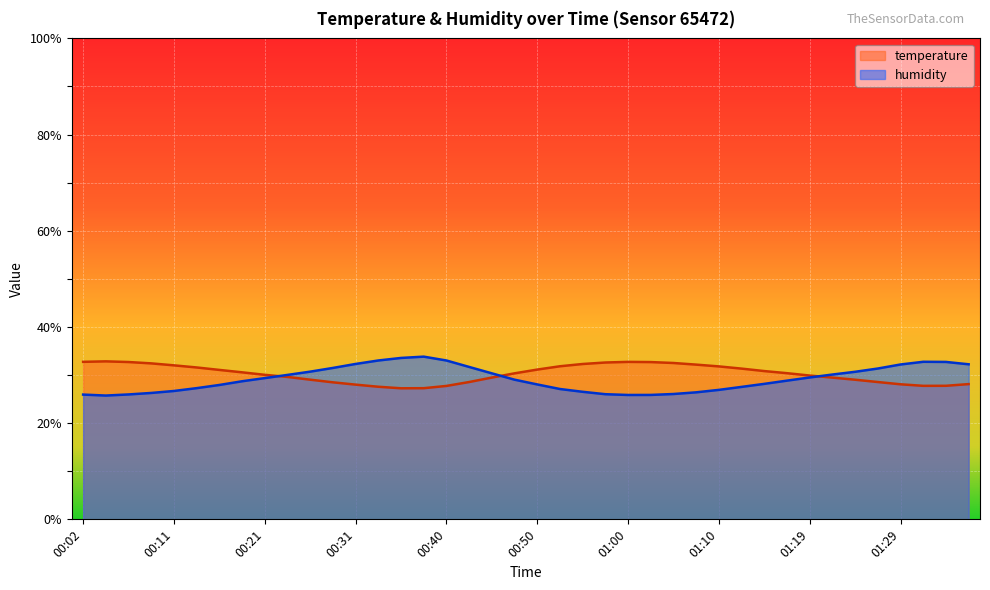

How many interior local valleys does the humidity series have?

2